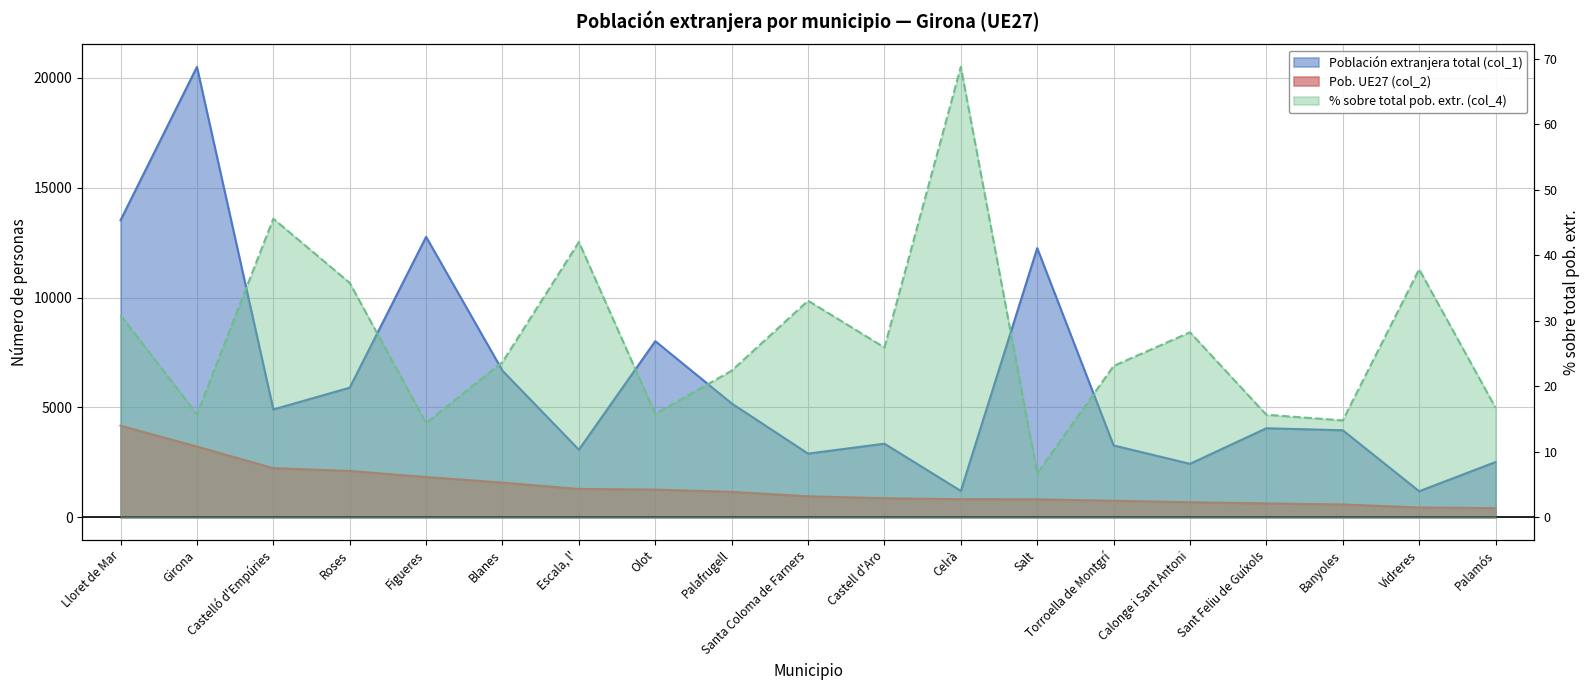

What is the value of the % sobre total pob. extr. (col_4) point at the 5th from the left?

14.4